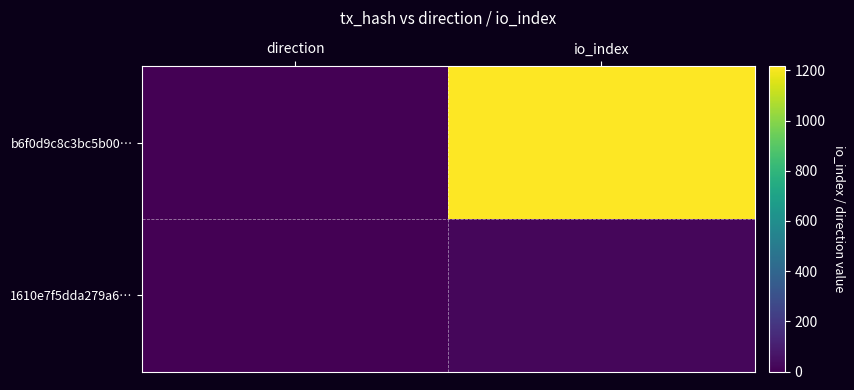

Reading left to right, transcribe all the data shown in this chart.

b6f0d9c8c3bc5b00…: direction=-1	io_index=1217
1610e7f5dda279a6…: direction=1	io_index=21